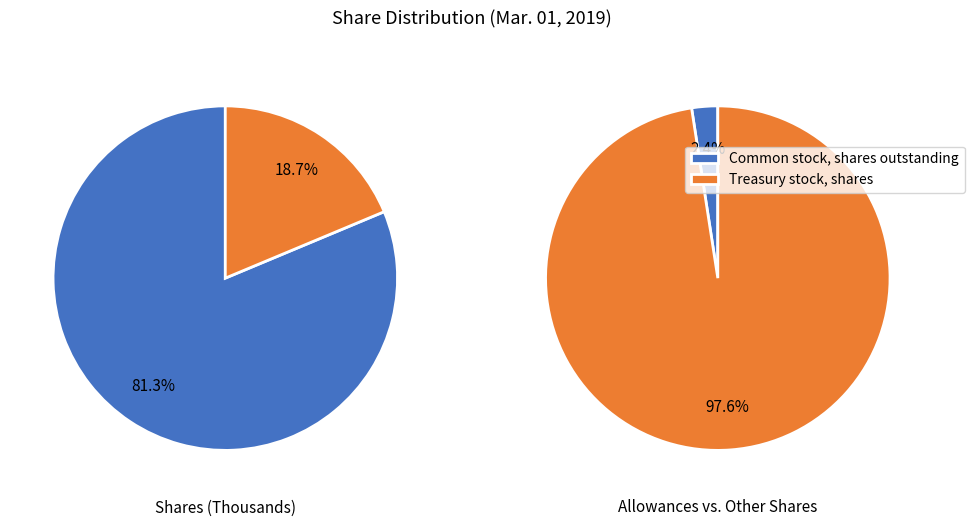

How many slices are in this pie chart?

2